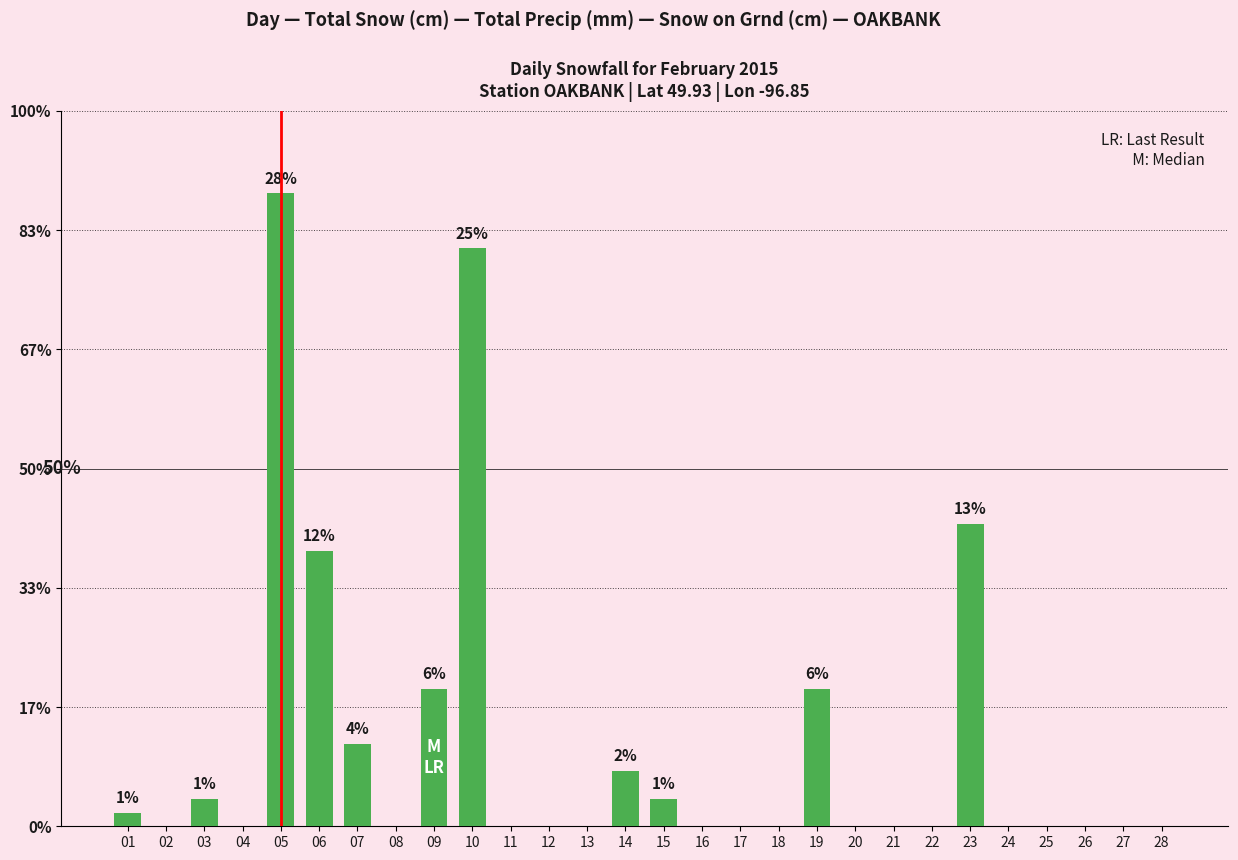

List the labels in order of value, smallest first.

02, 04, 08, 11, 12, 13, 16, 17, 18, 20, 21, 22, 24, 25, 26, 27, 28, 01, 03, 15, 14, 07, 09, 19, 06, 23, 10, 05